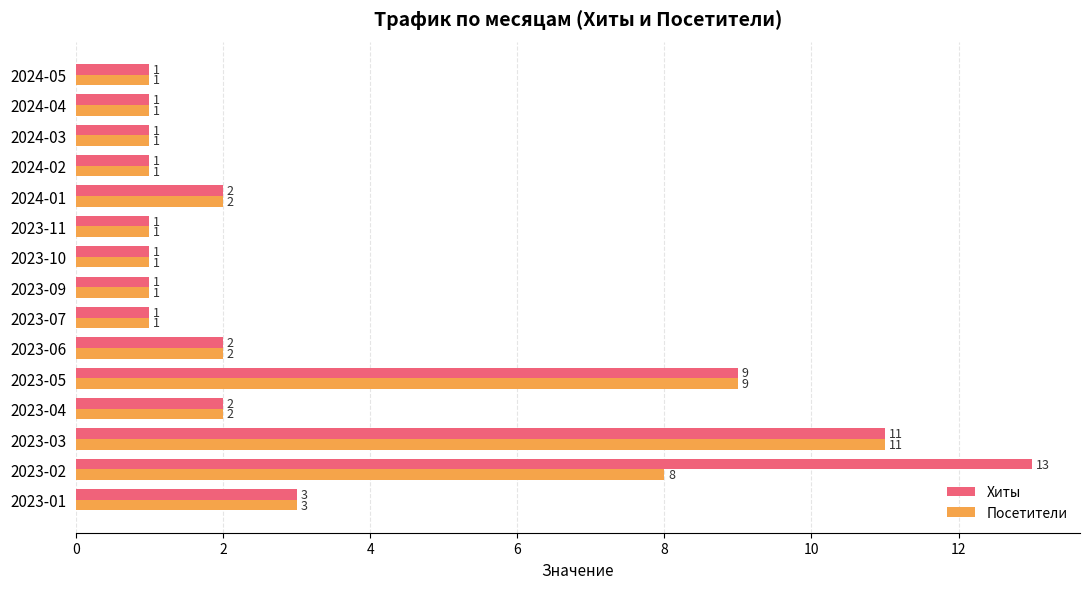

True or false: Хиты has a value of 1 at 2023-07.

True